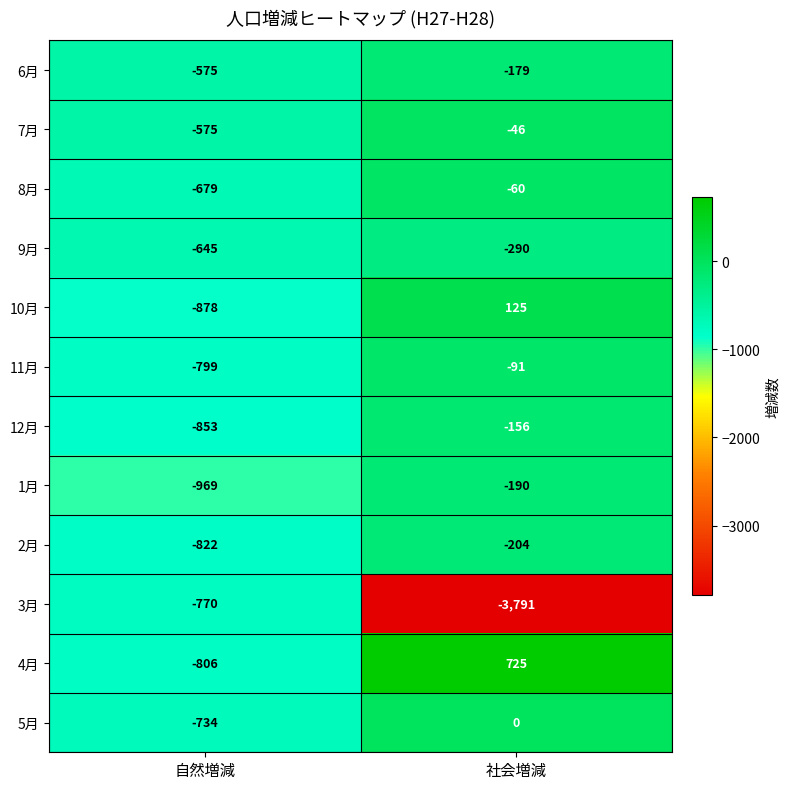

At which label is 7月 closest to -310?

社会増減